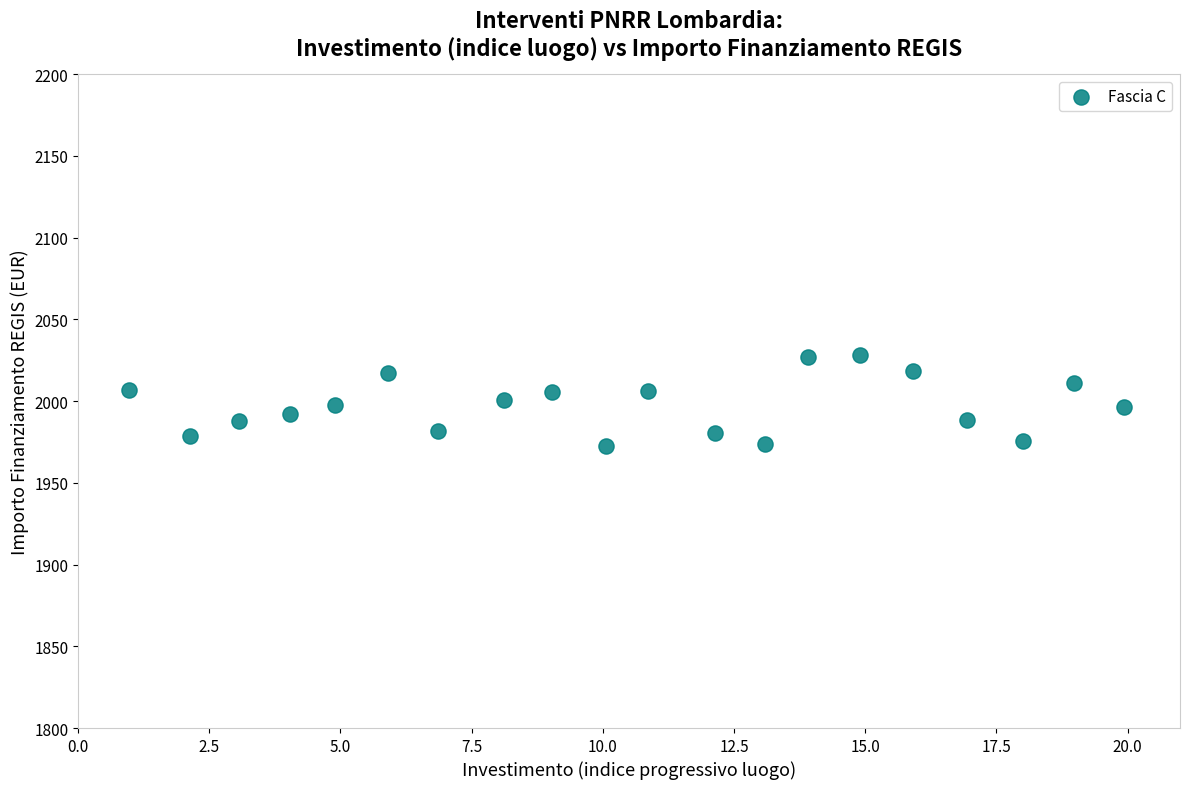

What is the range of X values (max minus min)?

19.0